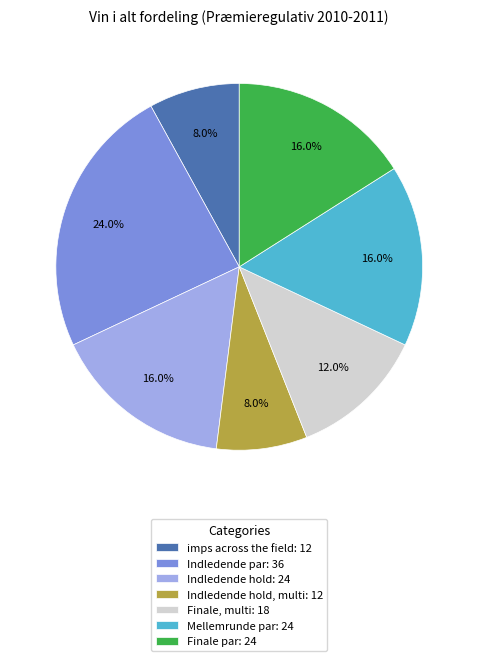

Count the number of slices in the pie.

7